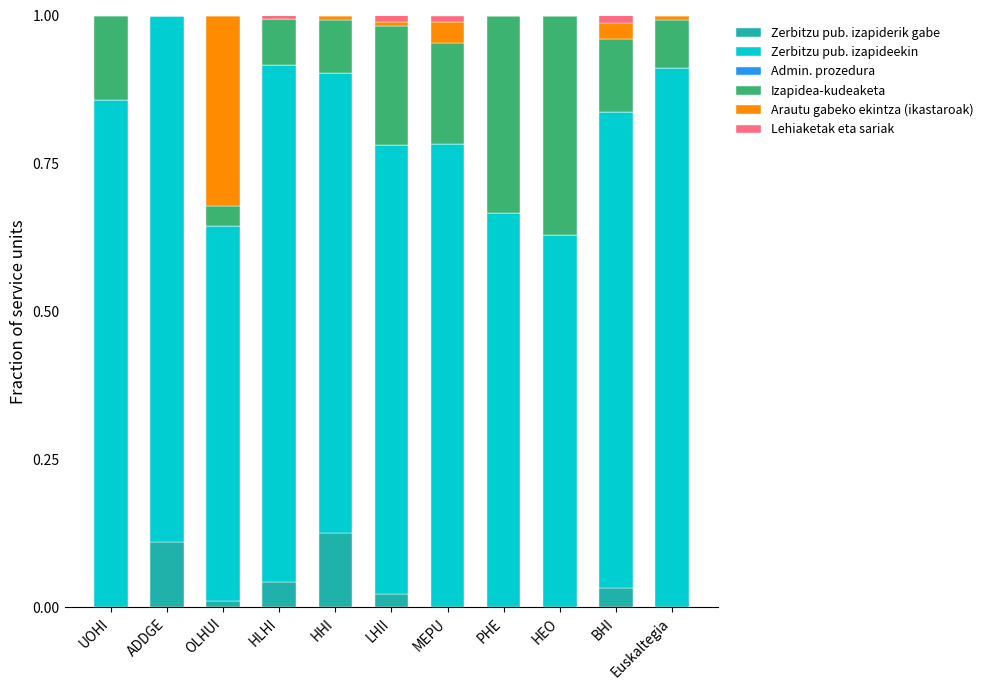

What is the total value across all series at ADDGE?

1.0